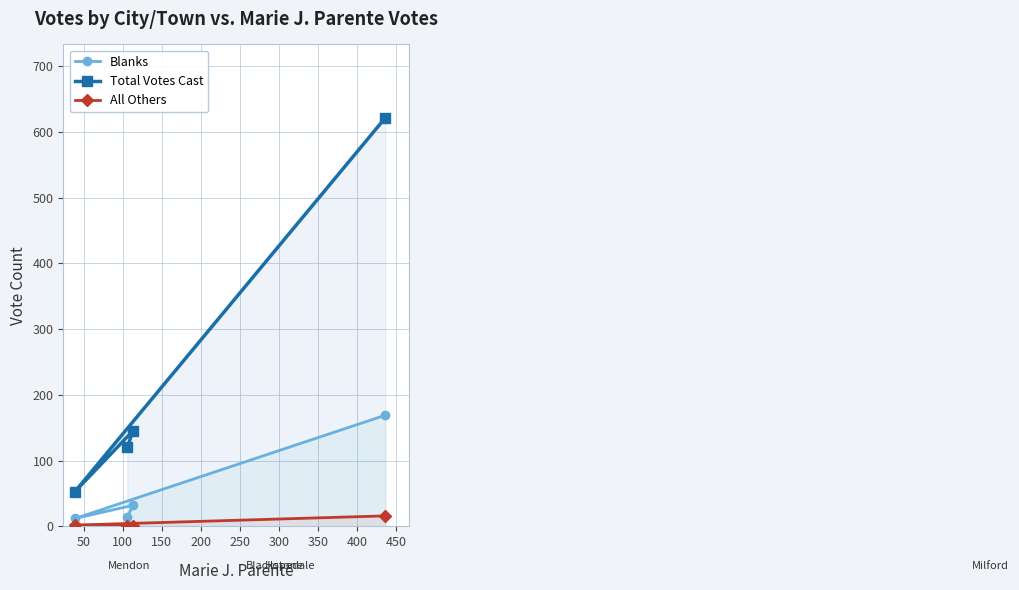

What are all the series names shown in the legend?

Blanks, Total Votes Cast, All Others